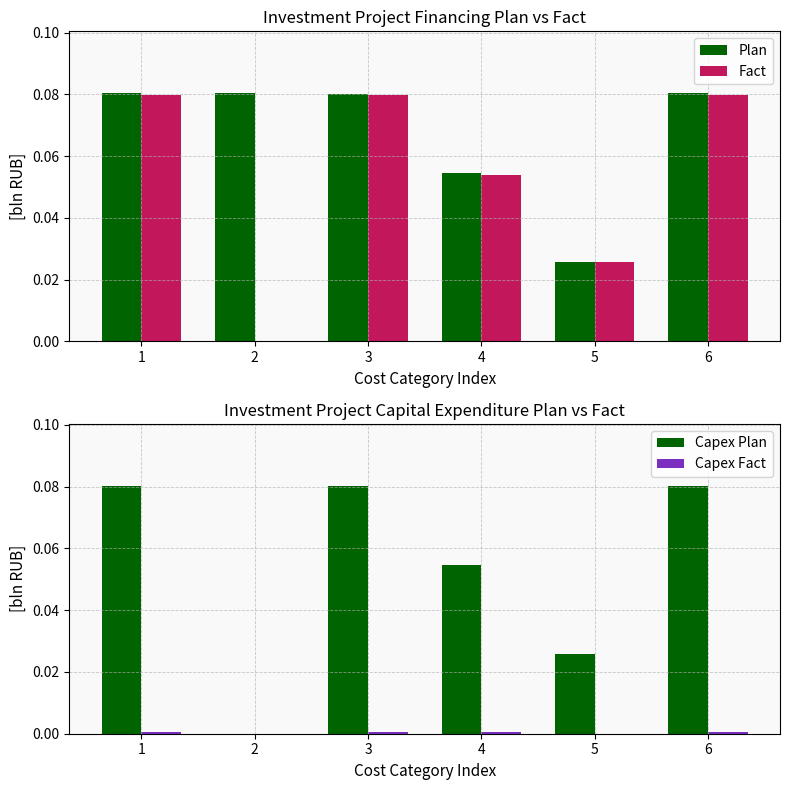

How many bars are there in each group?

4